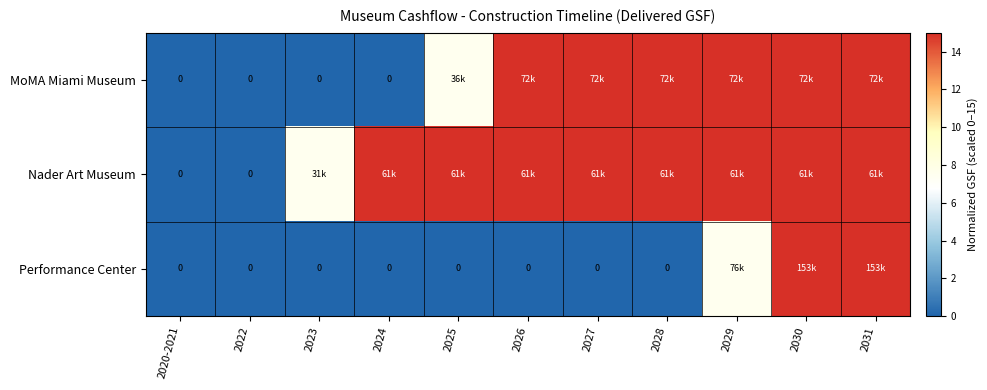

What is the difference between the maximum and minimum values in the MoMA Miami Museum series?

15.0